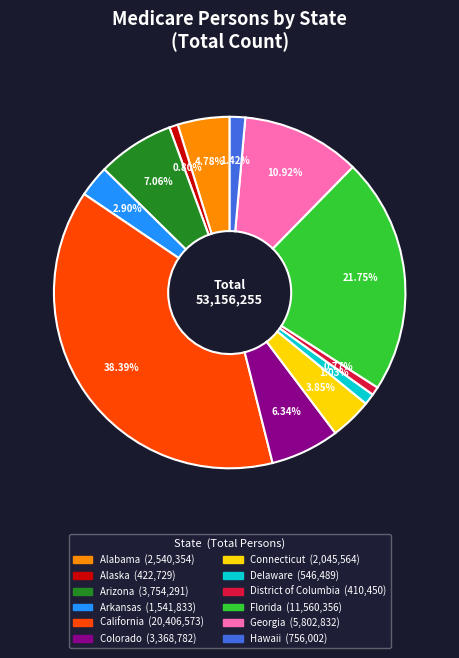

Does Colorado represent more than half of the total?

No